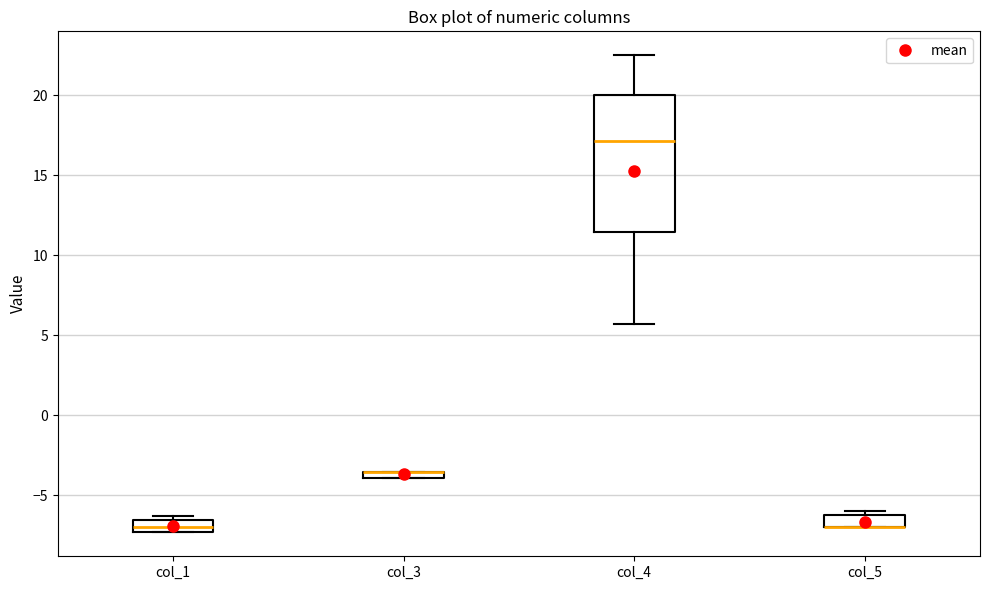

Where does the median line of the box for col_1 sit on the y-axis? The values are not printed on the chart, so give them approximately, as read against the axis.

-7.0